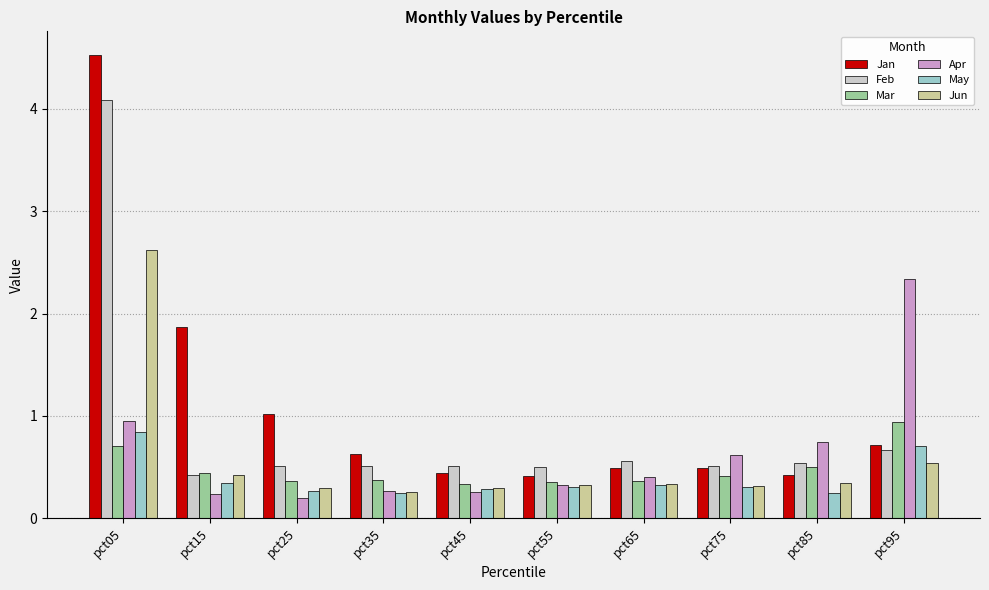

The value of Apr at pct05 is 1.0. True or false?

True